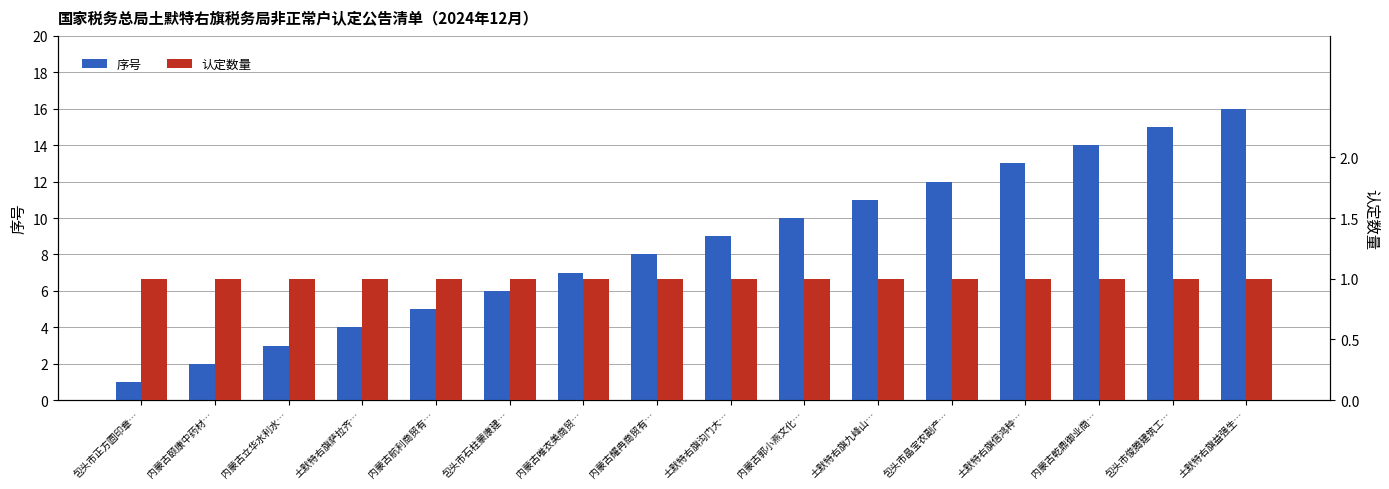

What value does the 认定数量 series have at 包头市俊腾建筑工…?

1